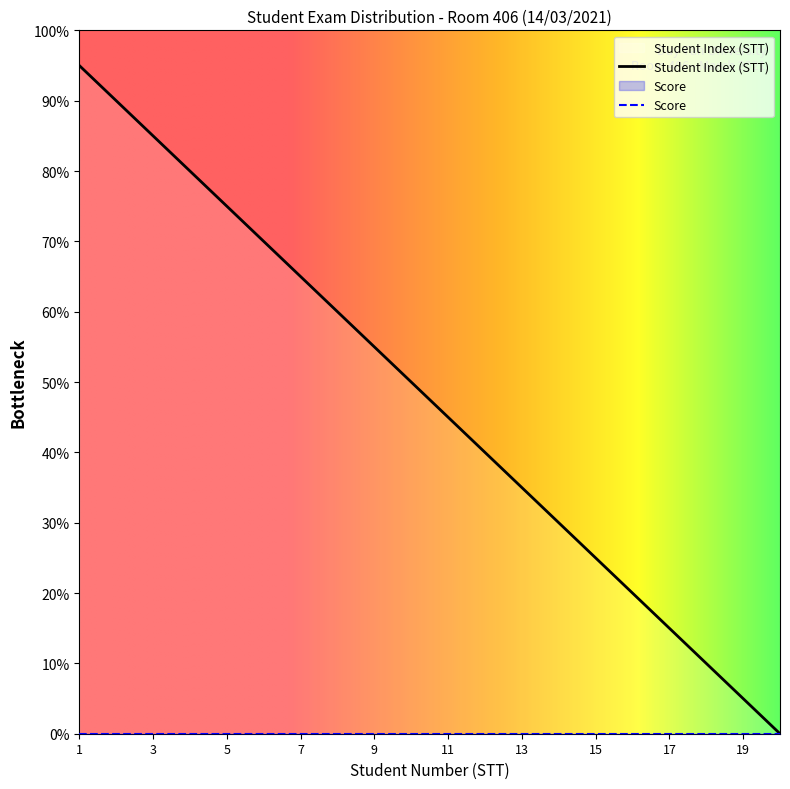

How many values are below 50?

10